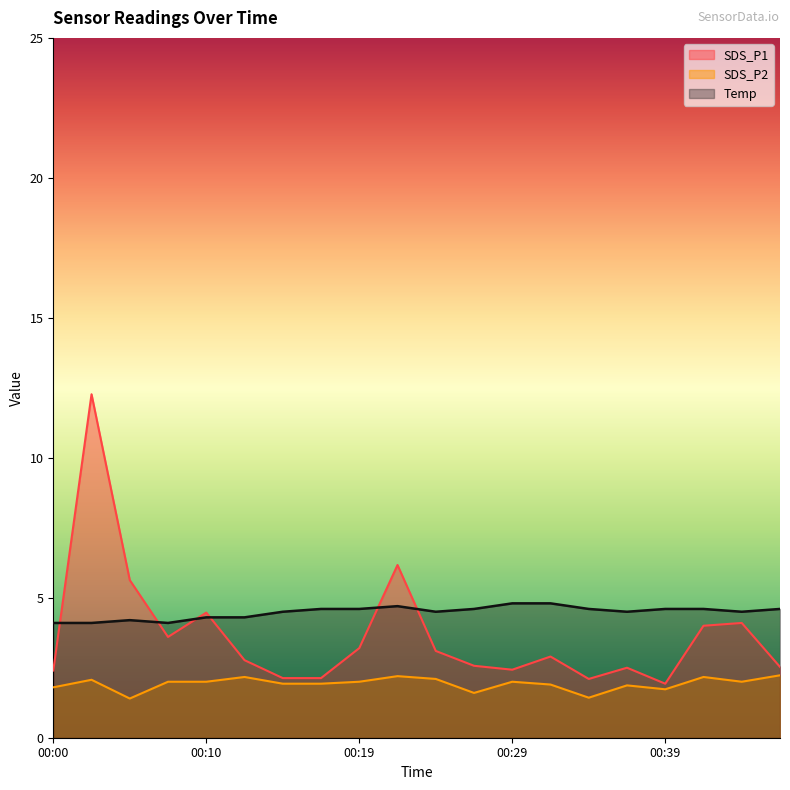

True or false: SDS_P1 and Temp cross at least once.

True